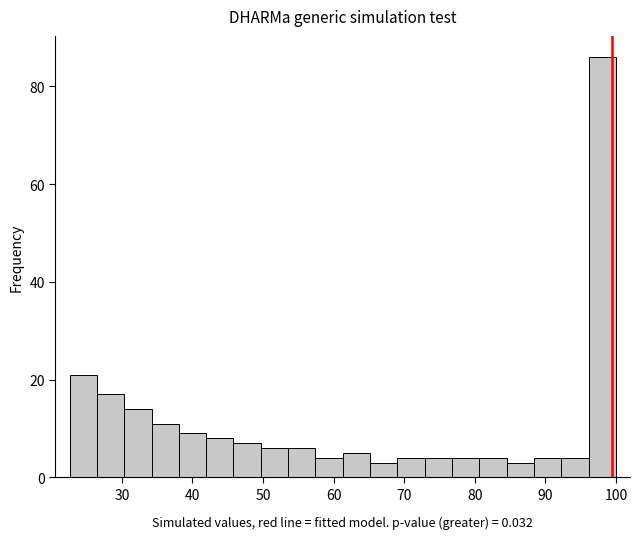

Read against the x-axis, roughly where is the centre of the tallest bar?

98